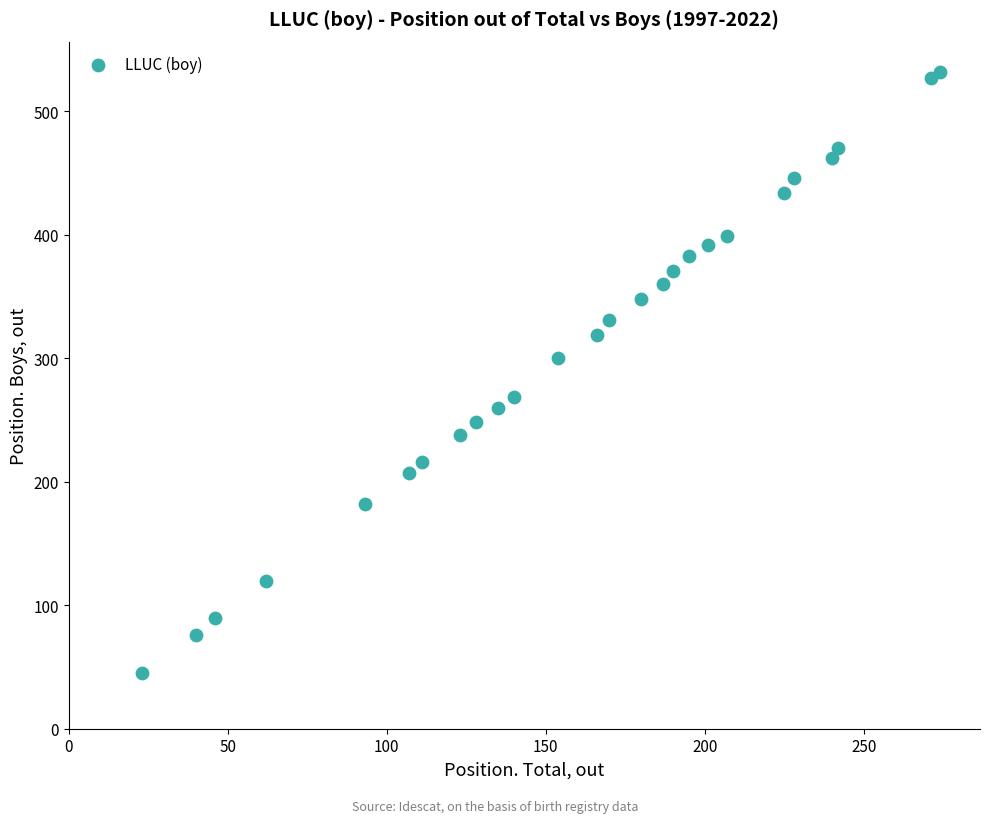

What Y value in the scatter plot is closest to 288?

300